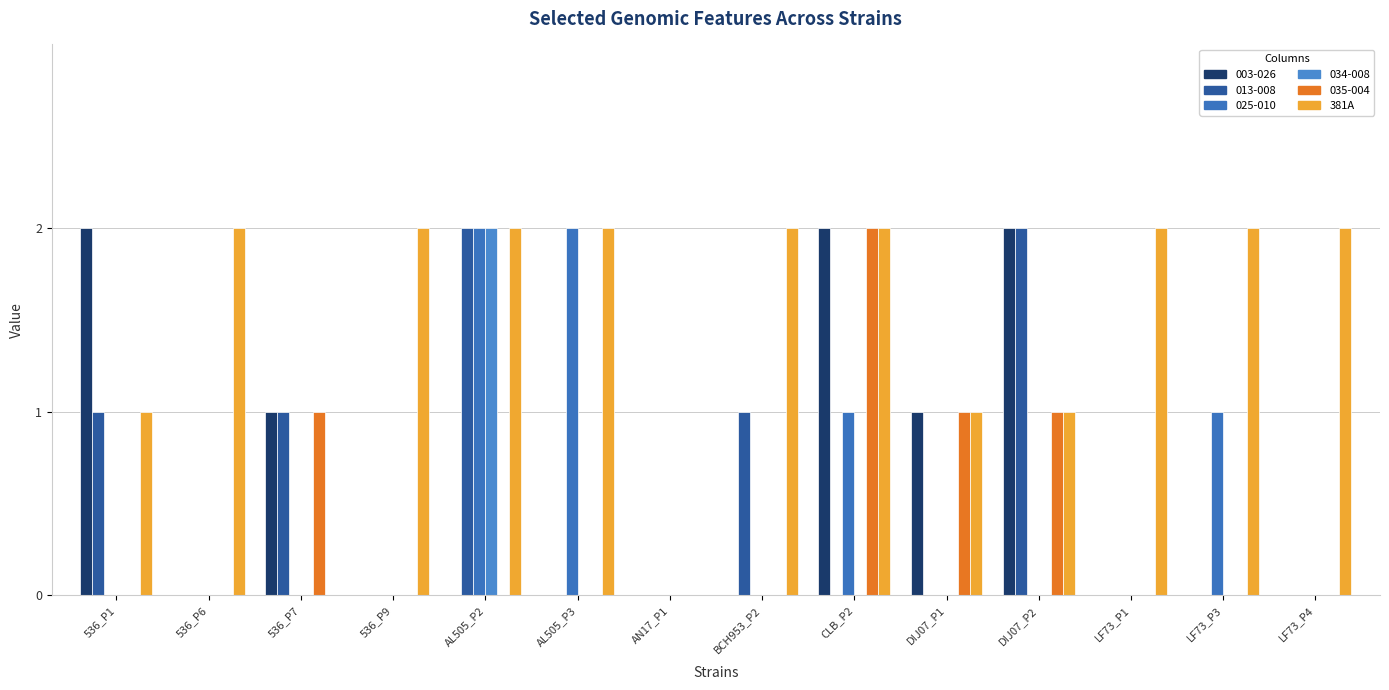

Are the bars grouped side by side (vs. stacked)?

Yes